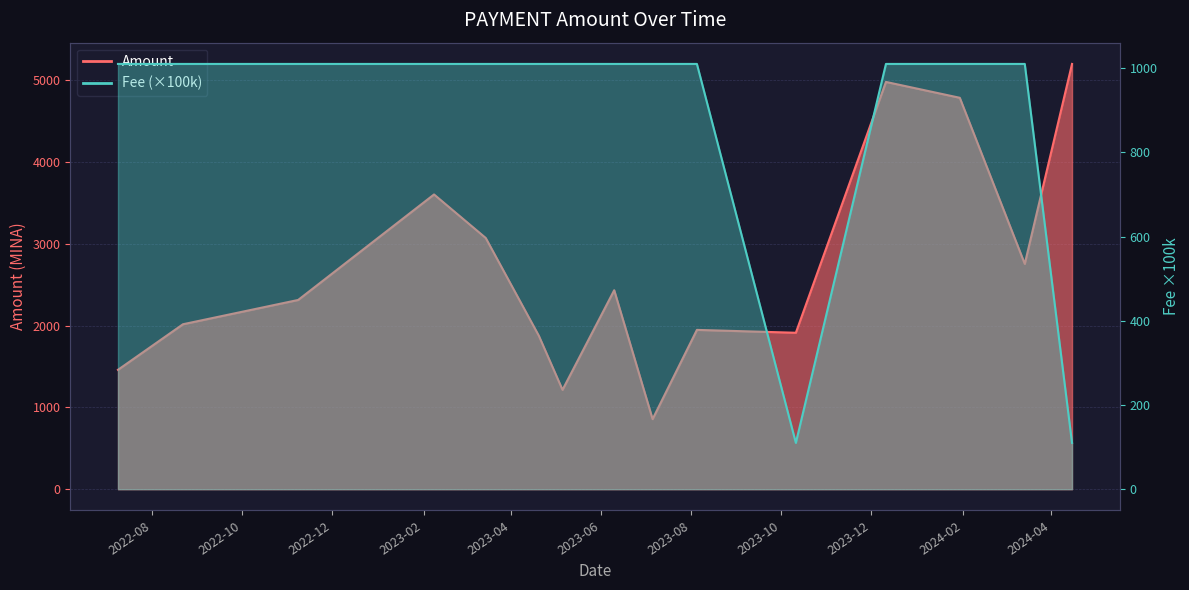

Where is Fee nearest to the value 560?

2022-07-09